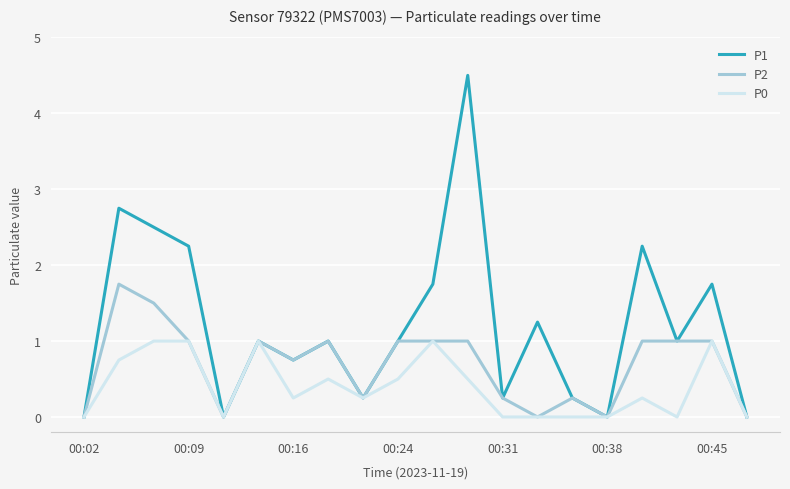

Which series has the widest spread of values?

P1